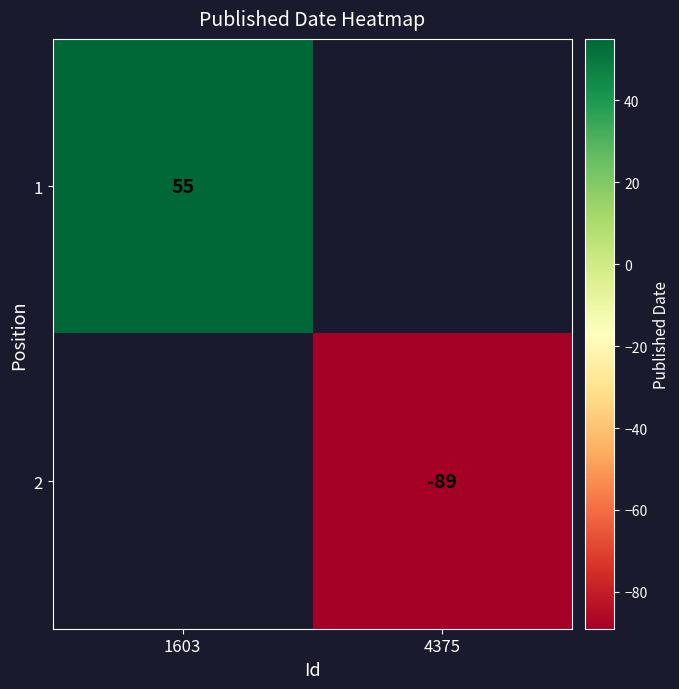

True or false: 1 has a value of 34 at 1603.

False